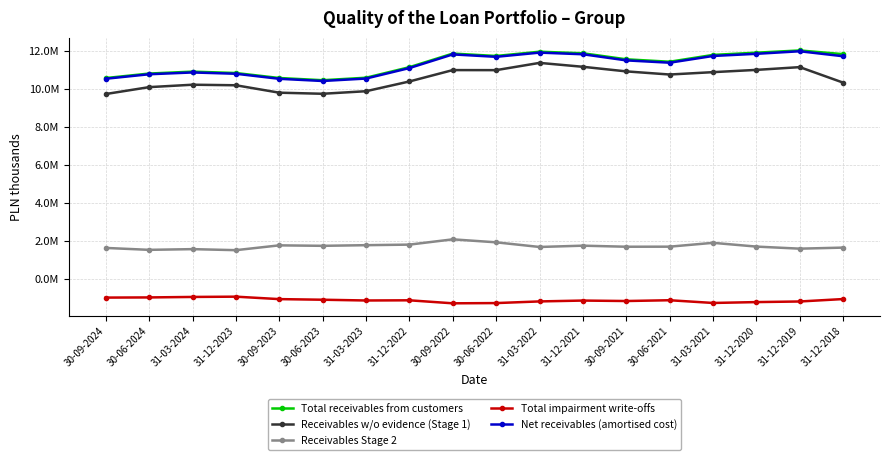

At which category does Net receivables (amortised cost) reach its first local peak?

31-03-2024